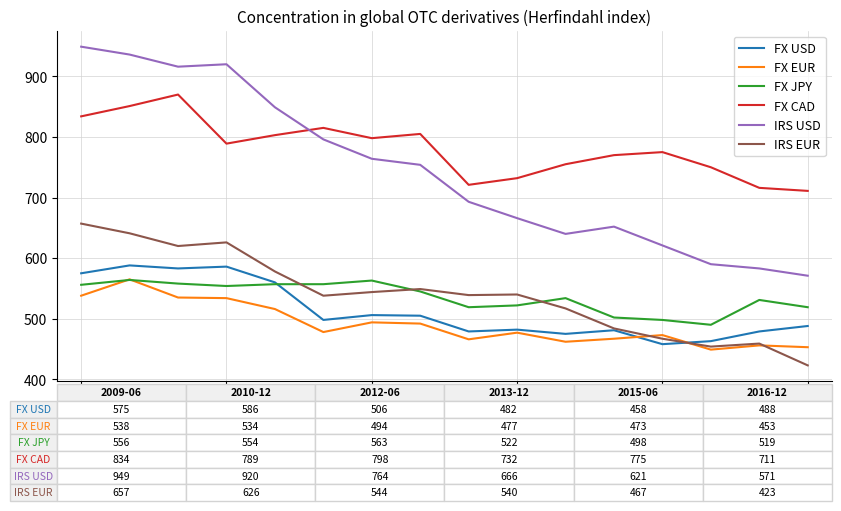

Which series has the widest spread of values?

IRS USD